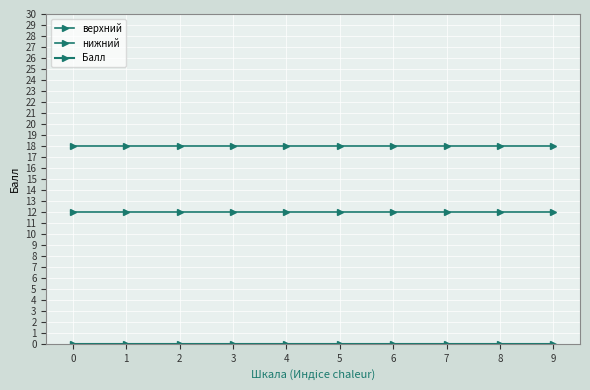

Count the number of categories in the chart.

10